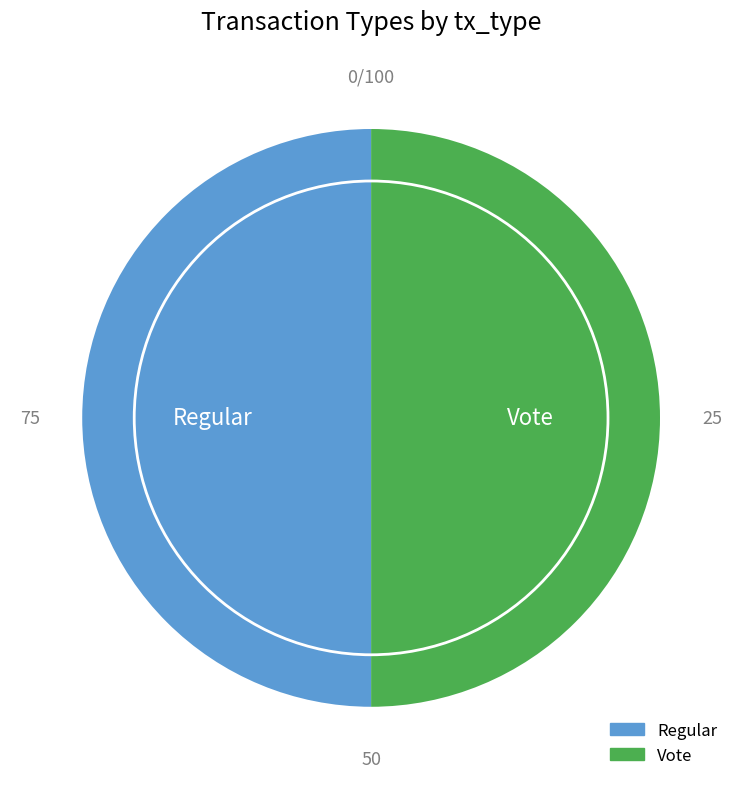

Combined, do Regular and Vote account for over 50%?

Yes